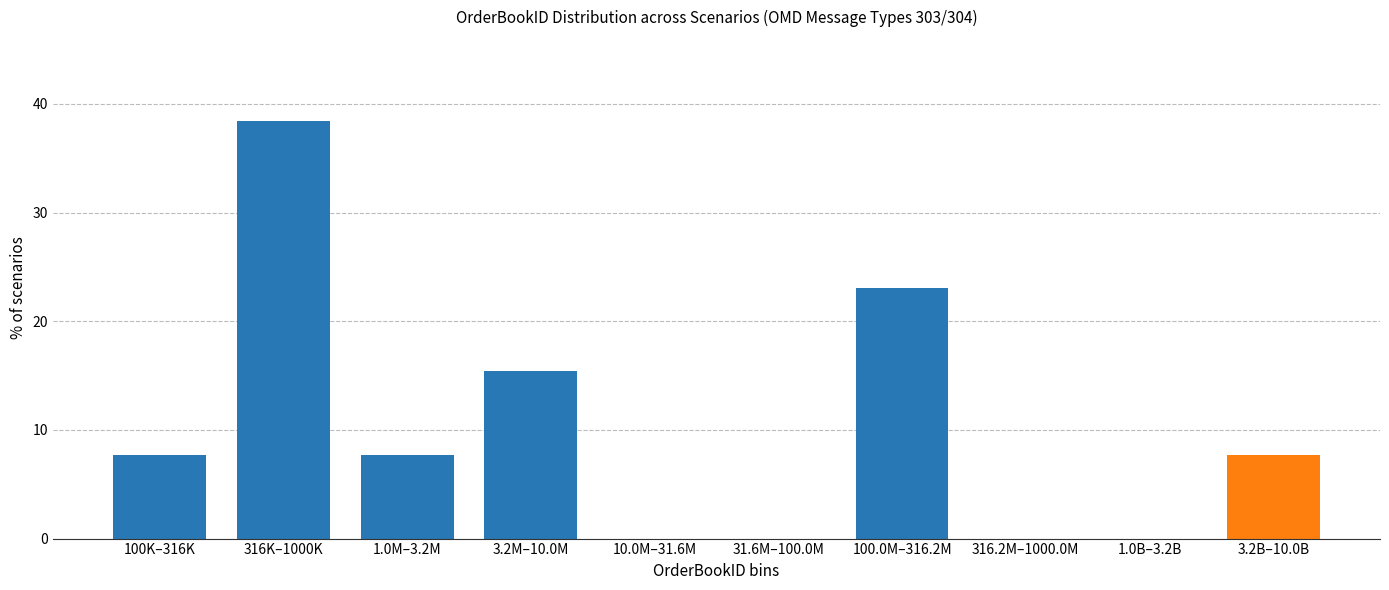

Reading left to right, extract all data points from this chart.

100K–316K=7.7	316K–1000K=38.5	1.0M–3.2M=7.7	3.2M–10.0M=15.4	10.0M–31.6M=0.0	31.6M–100.0M=0.0	100.0M–316.2M=23.1	316.2M–1000.0M=0.0	1.0B–3.2B=0.0	3.2B–10.0B=7.7